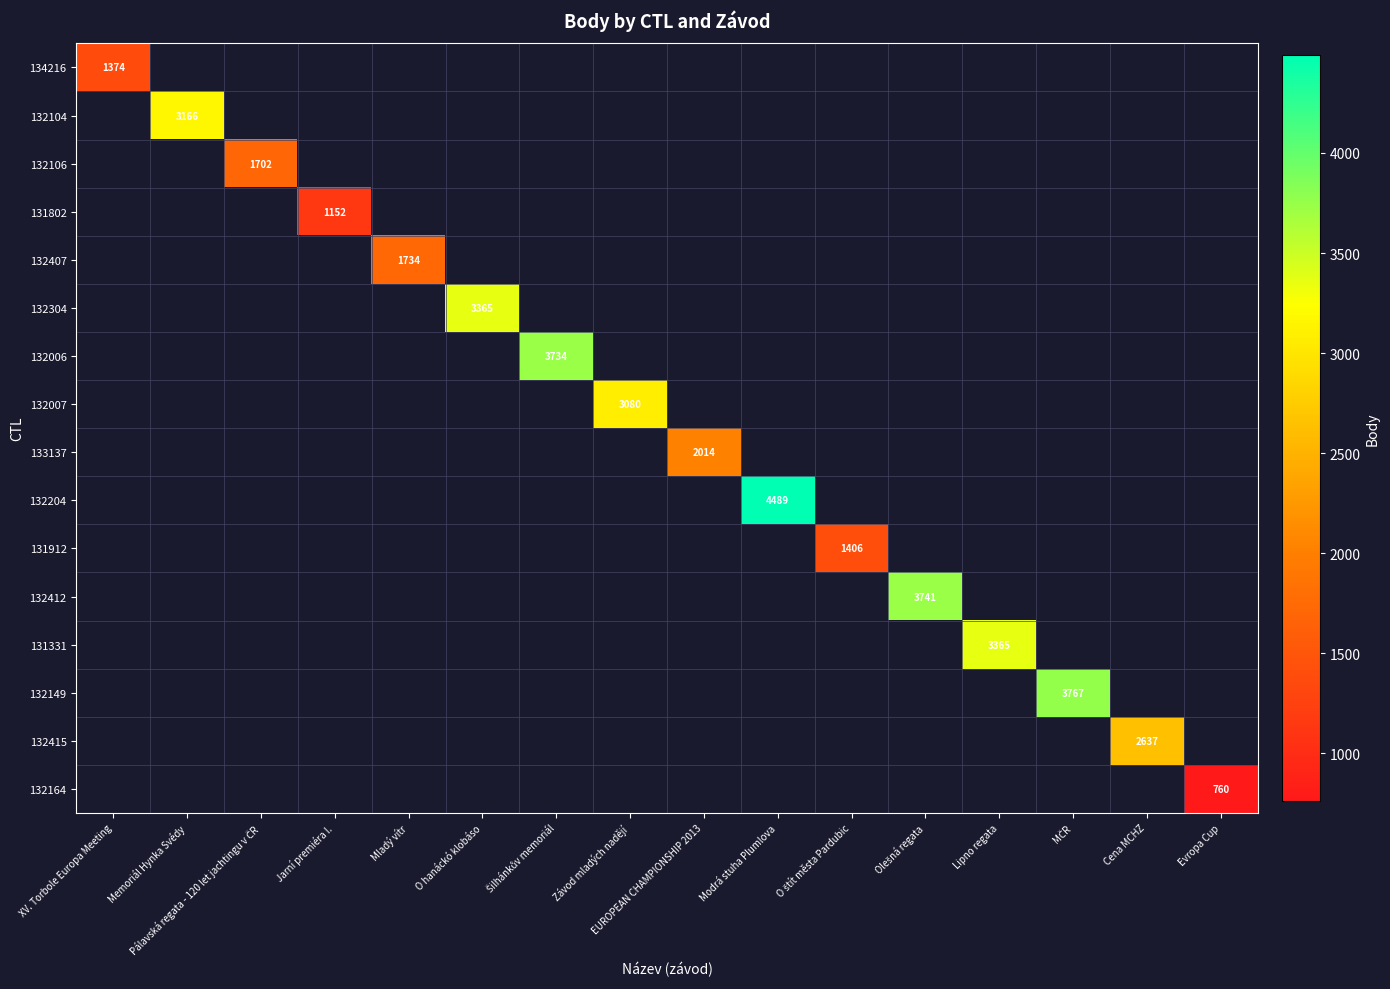

At how many categories does at least one series exceed 826?

15